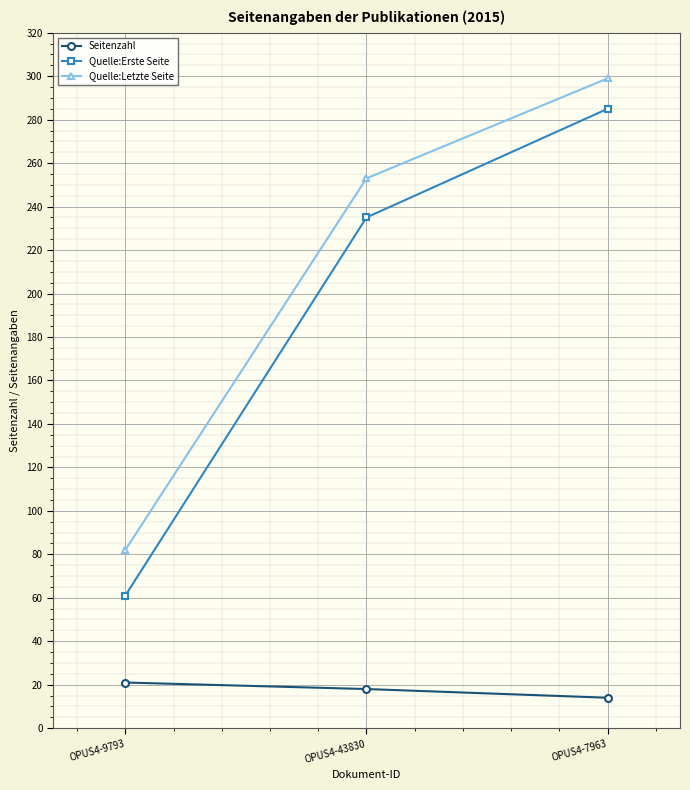

At which label does Seitenzahl reach its minimum?

OPUS4-7963